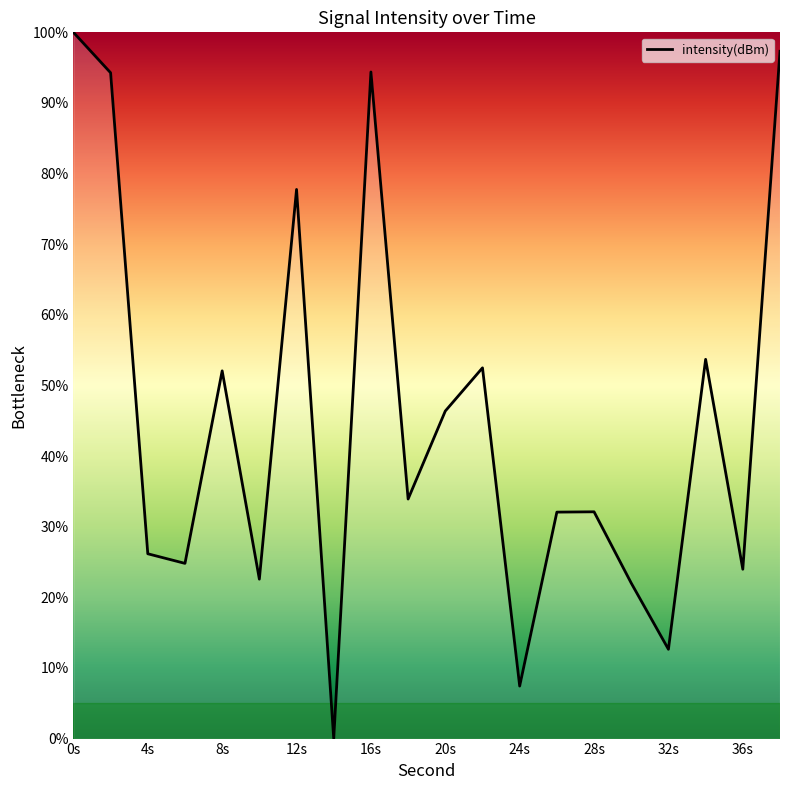

What is the maximum value shown in the chart?

100.0